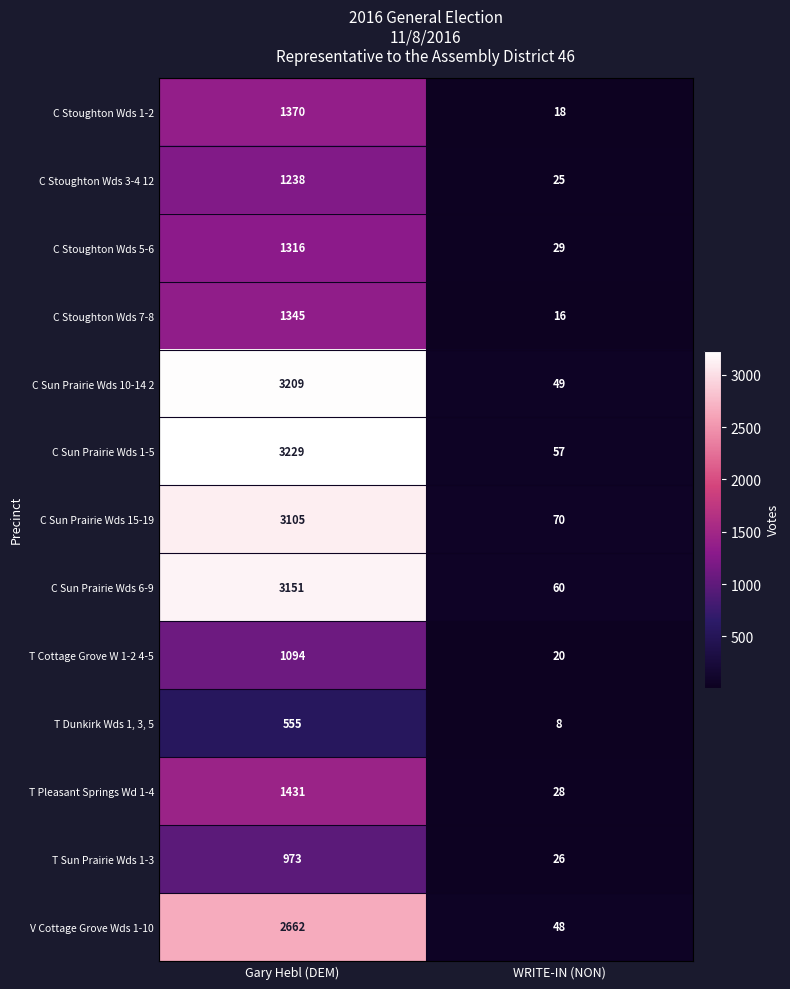

Rank the series at Gary Hebl (DEM) from lowest to highest value.

T Dunkirk Wds 1, 3, 5, T Sun Prairie Wds 1-3, T Cottage Grove W 1-2 4-5, C Stoughton Wds 3-4 12, C Stoughton Wds 5-6, C Stoughton Wds 7-8, C Stoughton Wds 1-2, T Pleasant Springs Wd 1-4, V Cottage Grove Wds 1-10, C Sun Prairie Wds 15-19, C Sun Prairie Wds 6-9, C Sun Prairie Wds 10-14 2, C Sun Prairie Wds 1-5